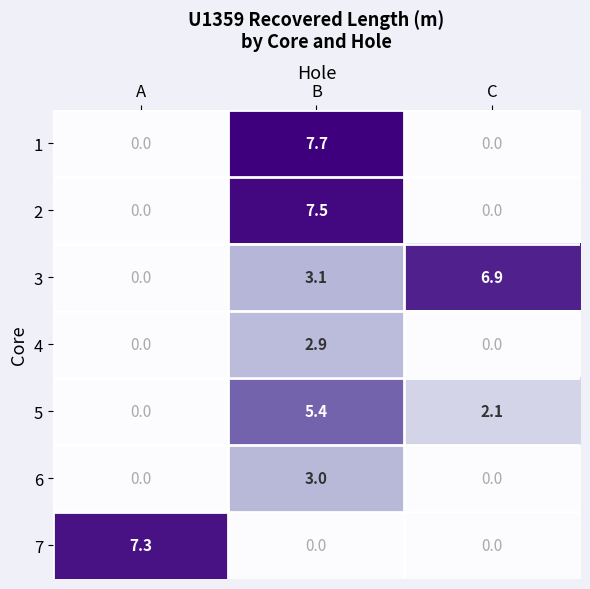

Reading left to right, what are all the values shown in this chart?

1: A=0.0	B=7.7	C=0.0
2: A=0.0	B=7.5	C=0.0
3: A=0.0	B=3.1	C=6.9
4: A=0.0	B=2.9	C=0.0
5: A=0.0	B=5.4	C=2.1
6: A=0.0	B=3.0	C=0.0
7: A=7.3	B=0.0	C=0.0